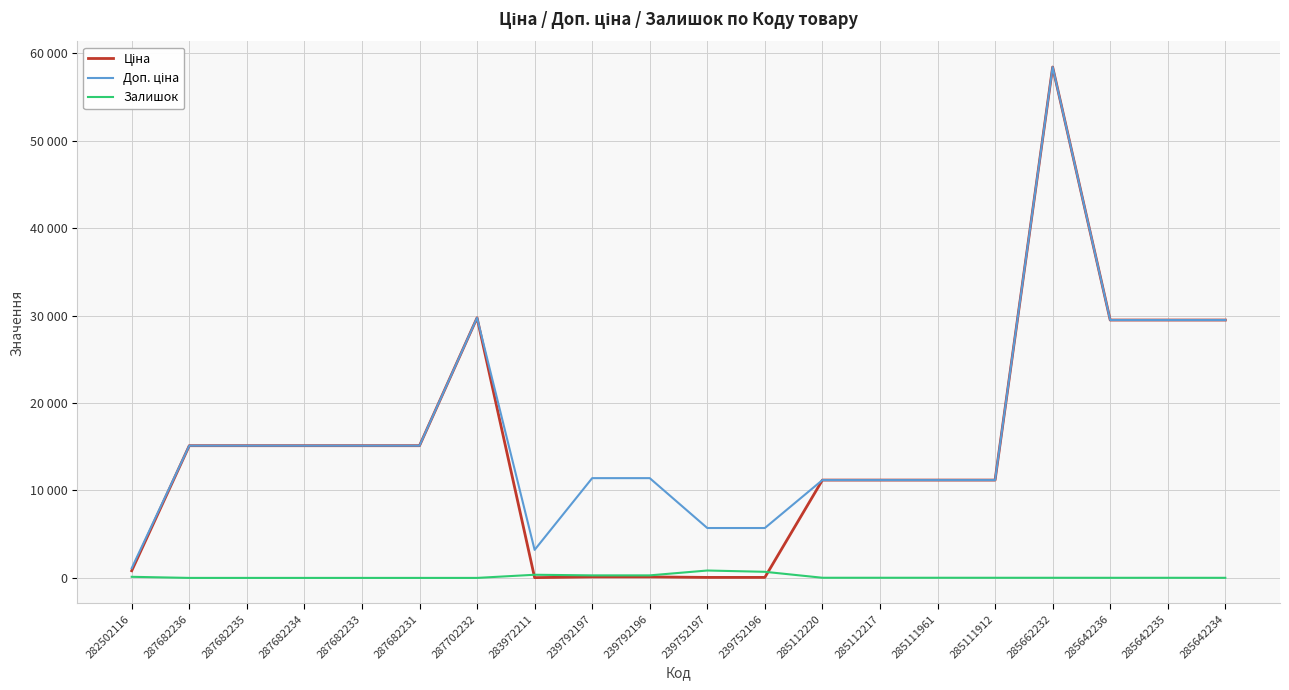

True or false: Залишок has a value of 13.0 at 285642235.

True